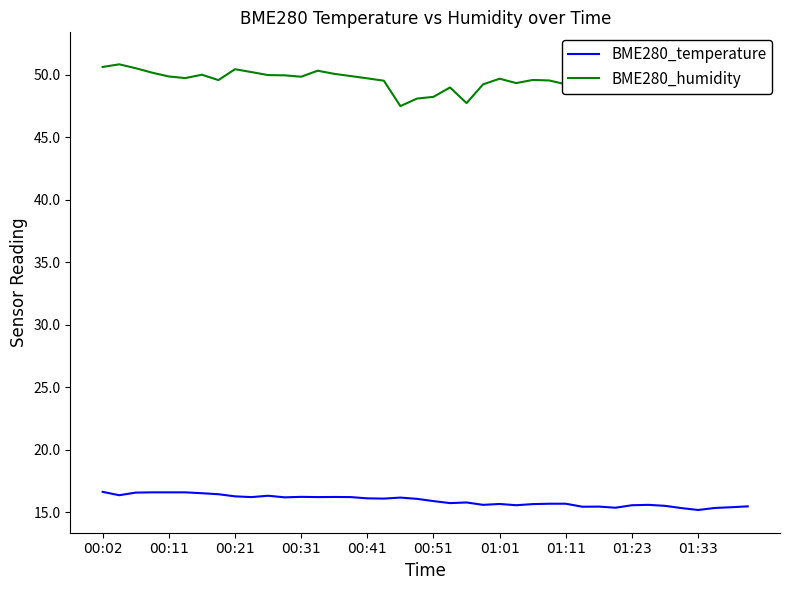

True or false: BME280_temperature has a value of 16.2 at 00:31.

True